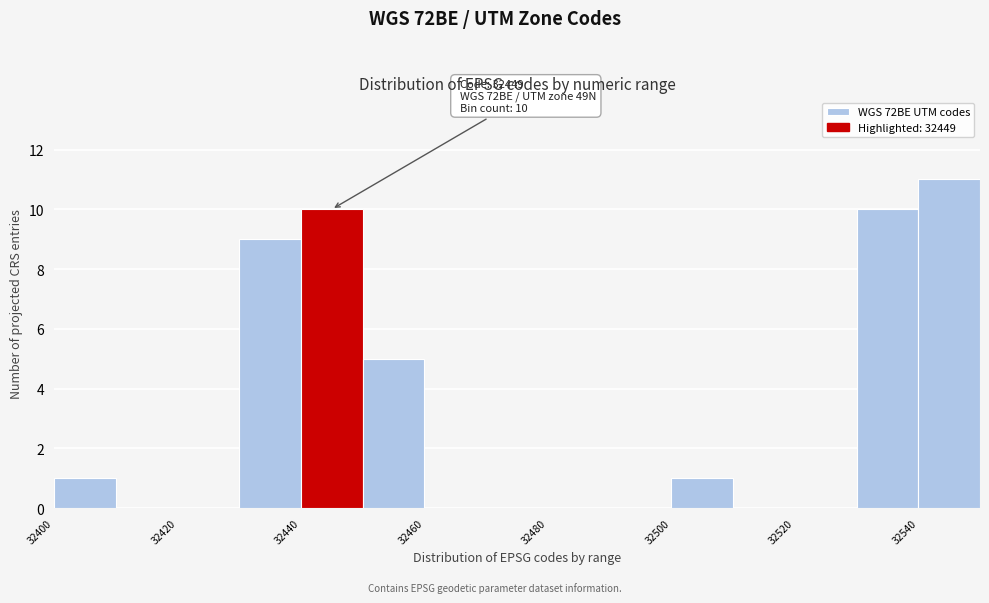

Which range on the x-axis has the tallest bar?

32540 to 32550